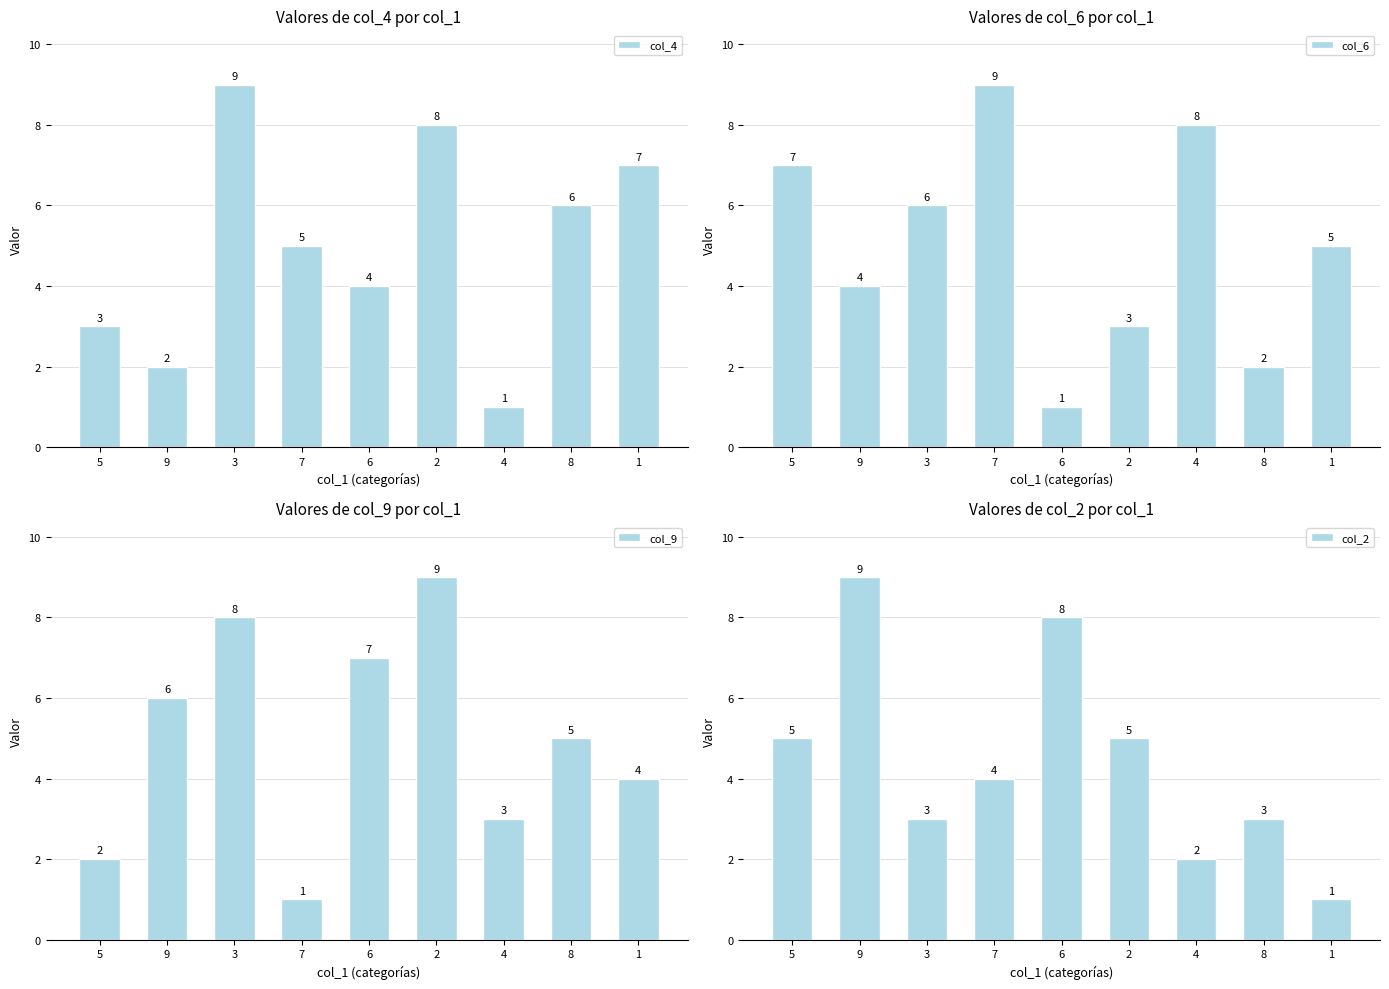

What is the minimum value for col_2?

1